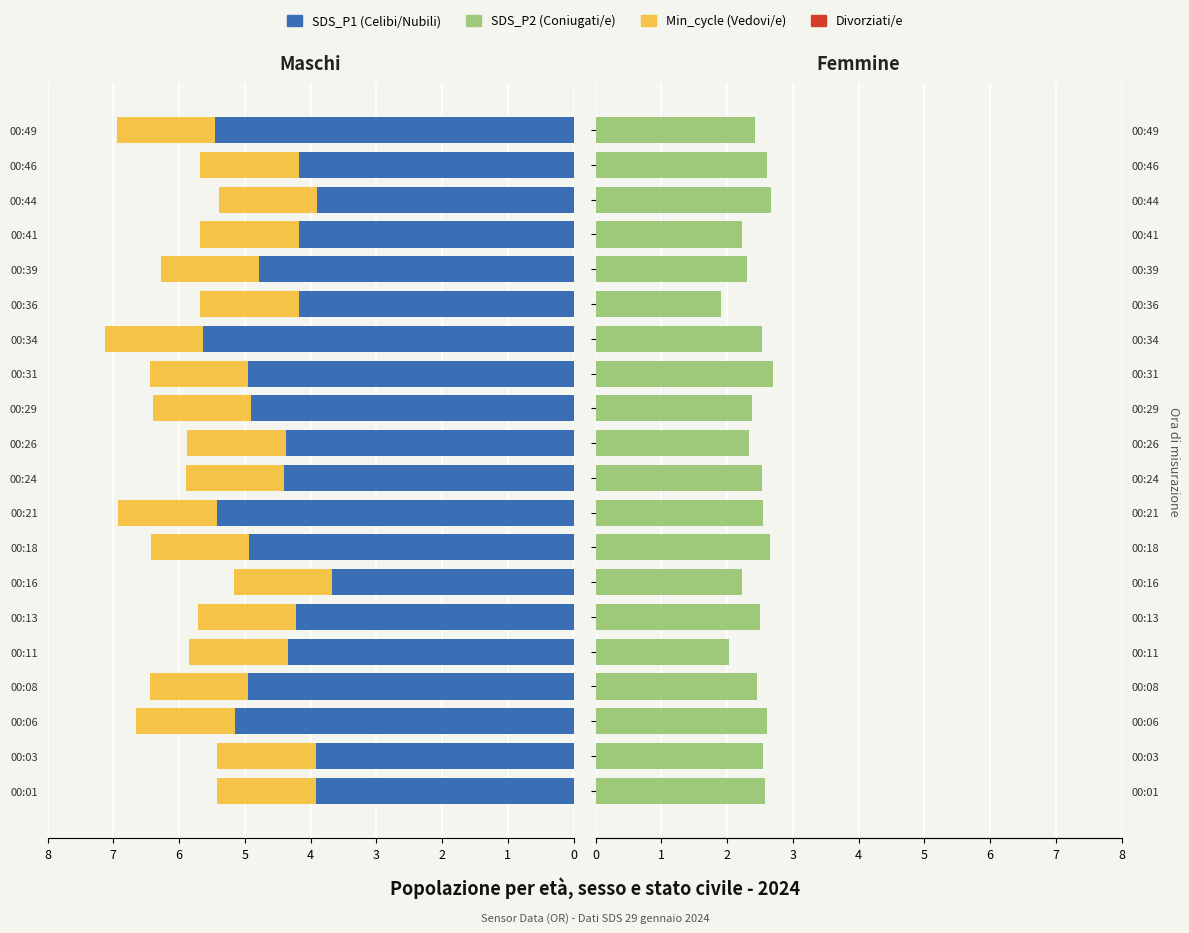

How many data points in SDS_P1 (Celibi/Nubili) are less than 4?

4